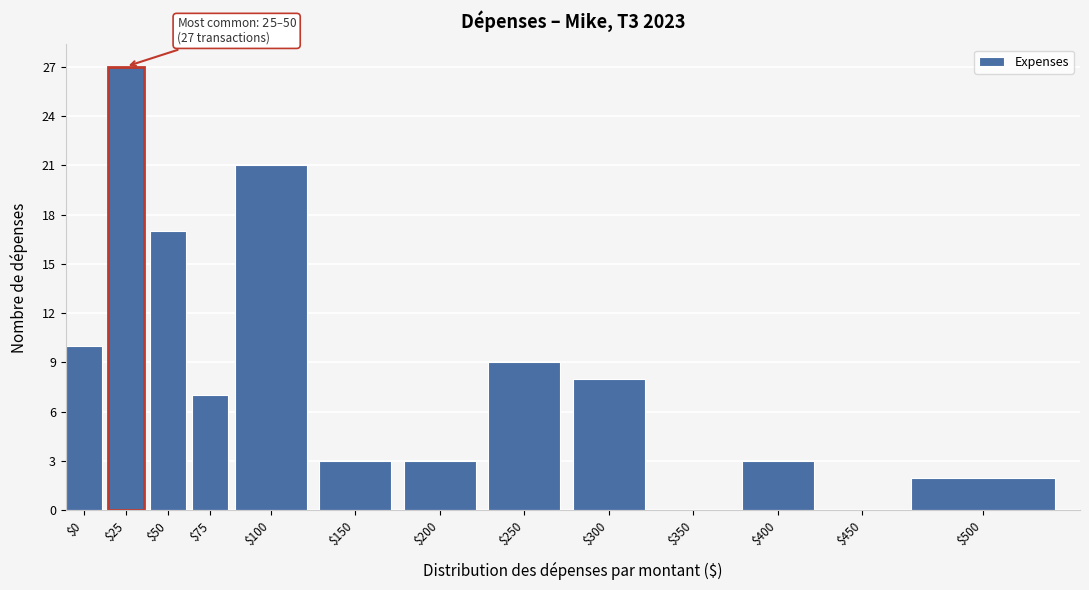

What is the greatest value displayed?

27